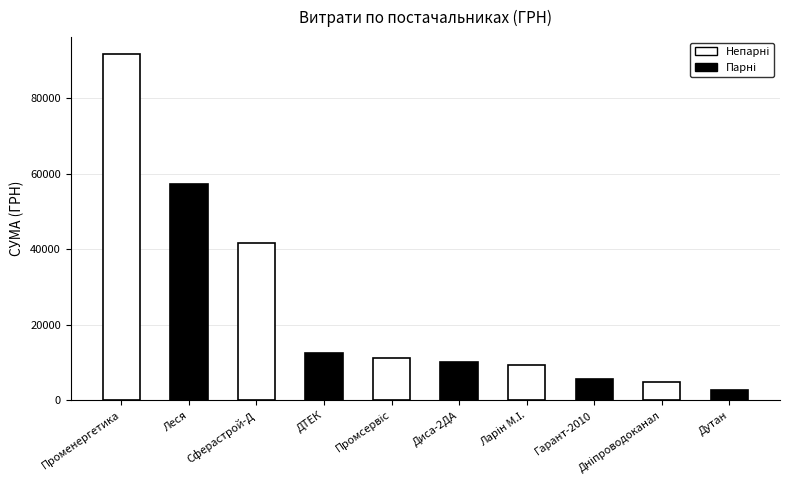

What is the average value?

24687.8